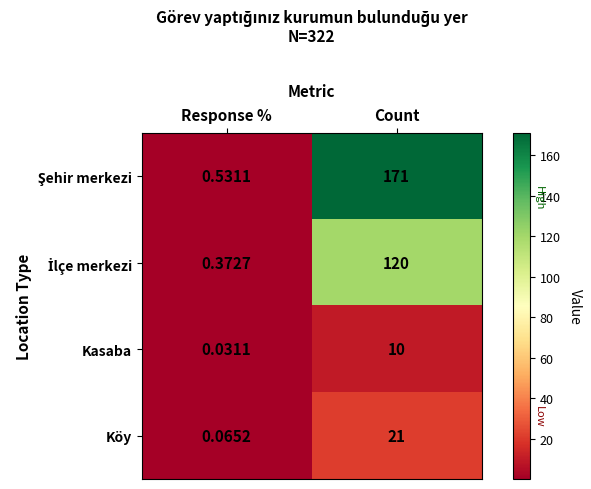

Which category has the highest value across all series?

Count